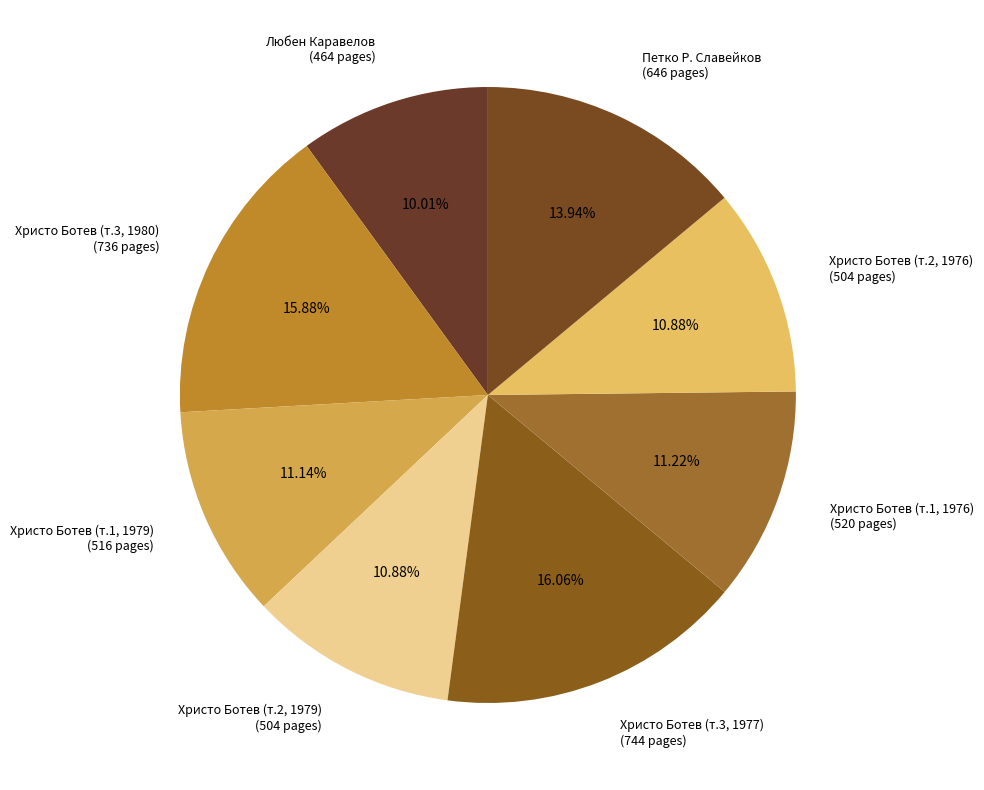

Does Христо Ботев (т.2, 1979) (504 pages) account for over 50% of the chart?

No